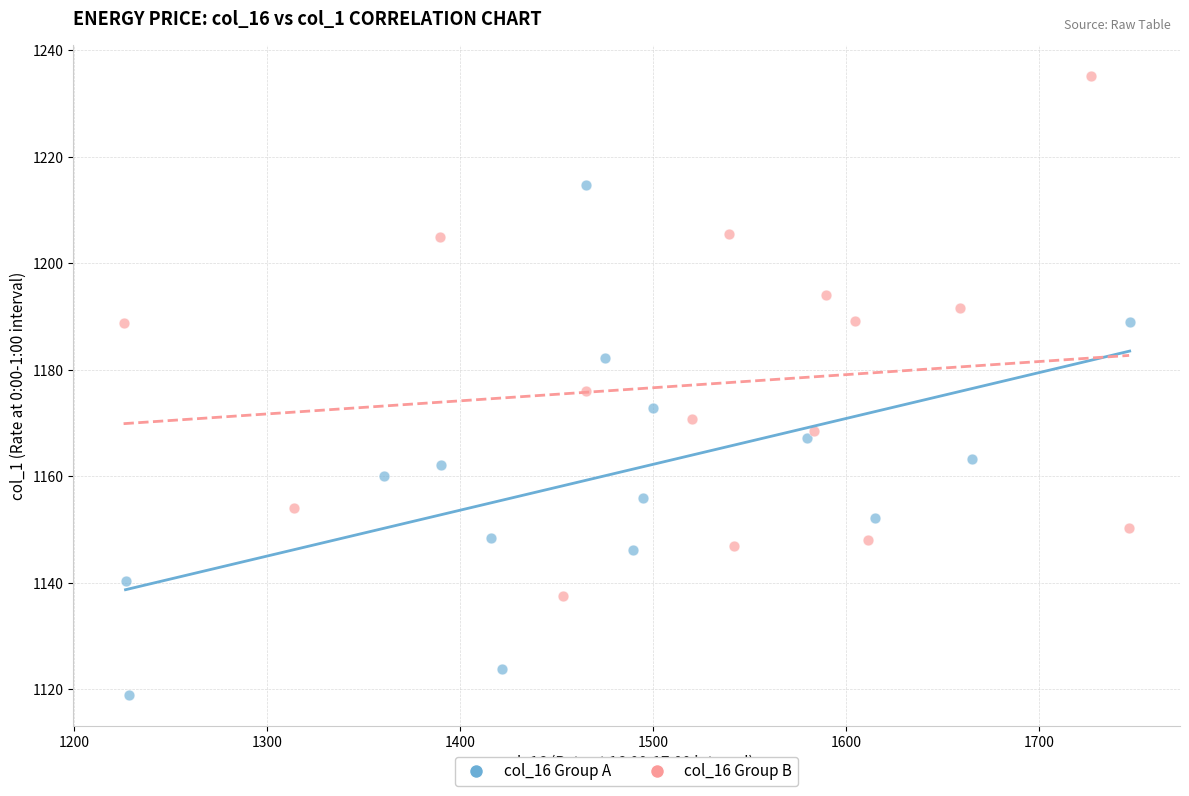

Which series contains the highest Y value?

col_16 Group B